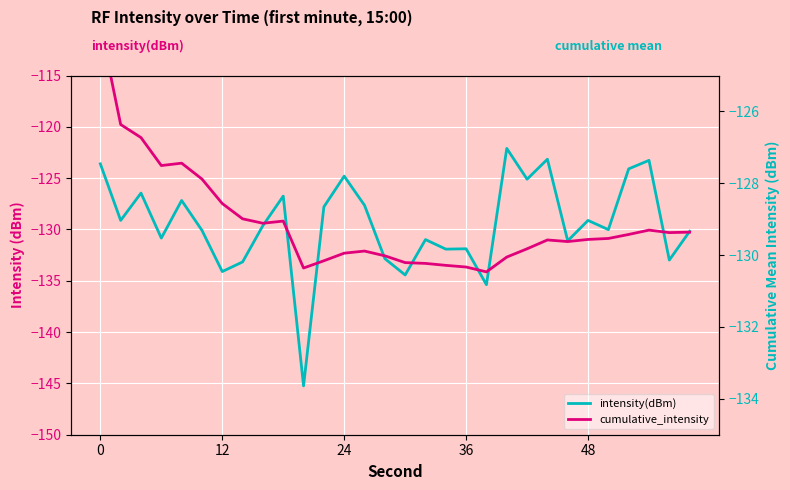

How many values in the intensity(dBm) series are below -129?

18